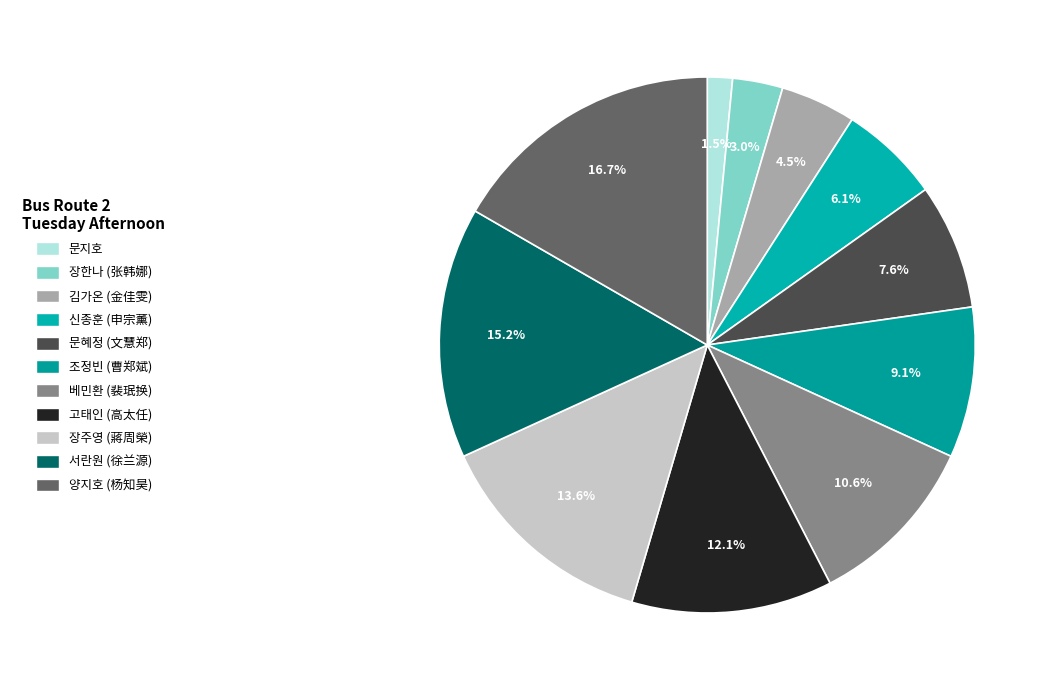

Rank the categories by value from highest to lowest.

양지호 (杨知昊), 서란원 (徐兰源), 장주영 (蔣周榮), 고태인 (高太任), 베민환 (裴珉换), 조정빈 (曹郑斌), 문혜정 (文慧郑), 신종훈 (申宗薰), 김가온 (金佳雯), 장한나 (张韩娜), 문지호